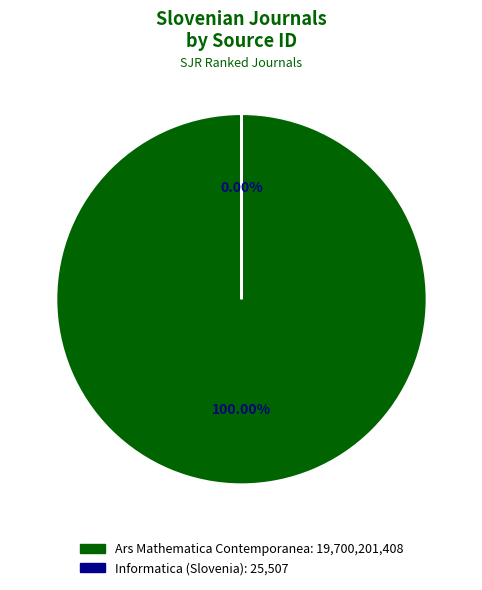

Which slice represents more than half of the pie?

Ars Mathematica Contemporanea